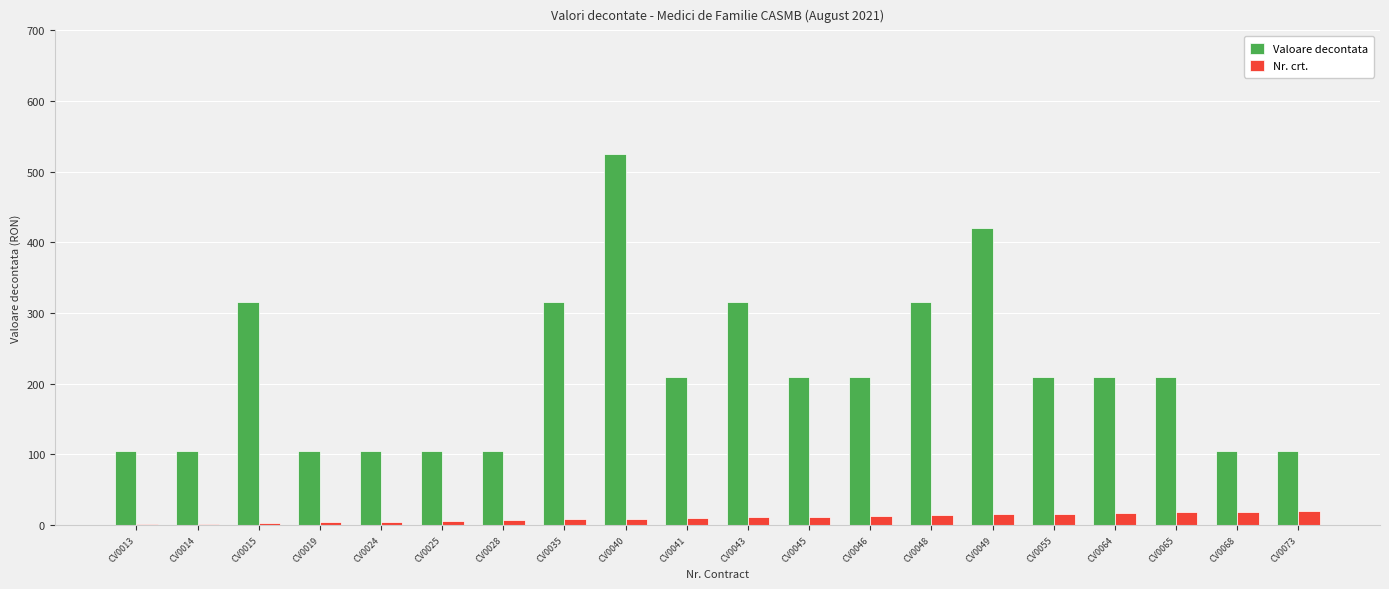

Count the number of data series in this chart.

2